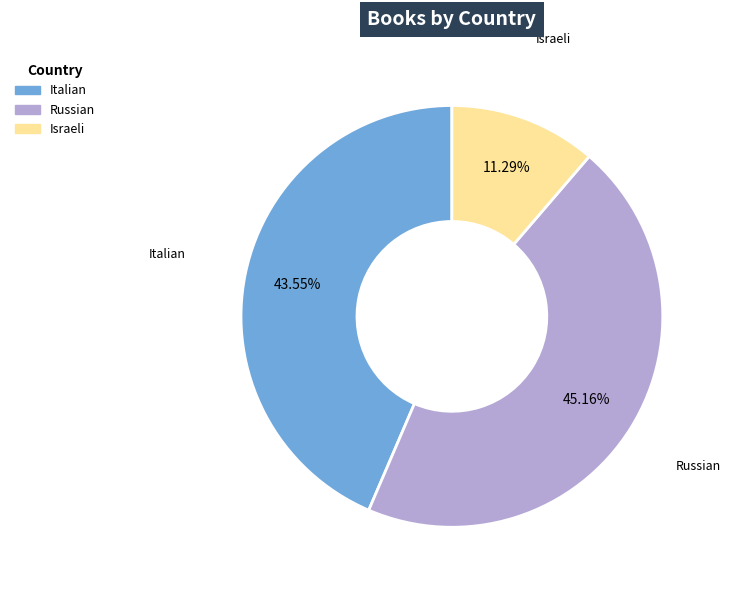

Is it true that Russian is 45% of the pie?

True